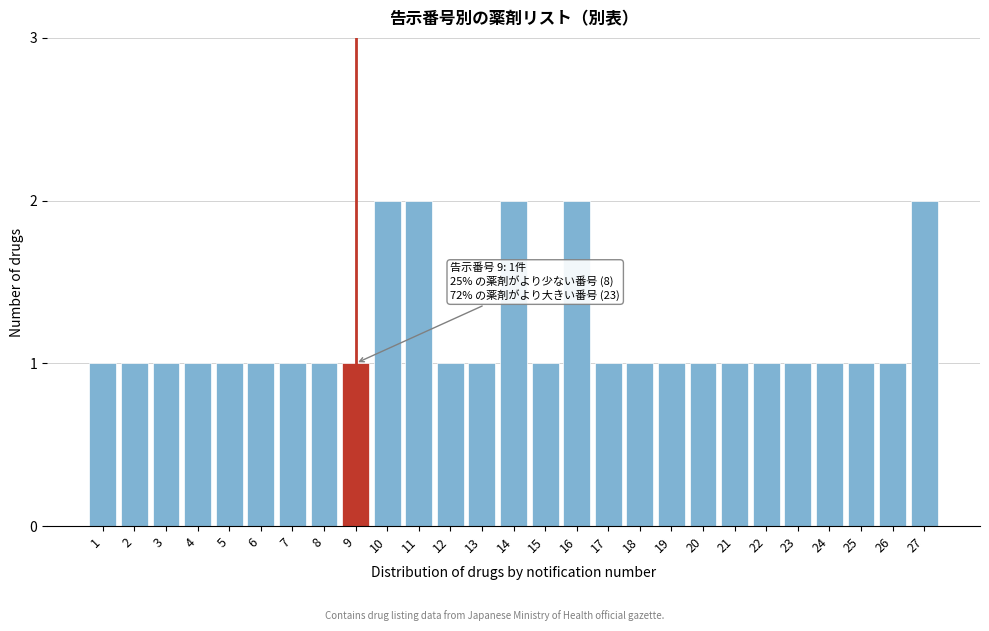

Reading right to left, what are all the values shown in this chart?

2	1	1	1	1	1	1	1	1	1	1	2	1	2	1	1	2	2	1	1	1	1	1	1	1	1	1